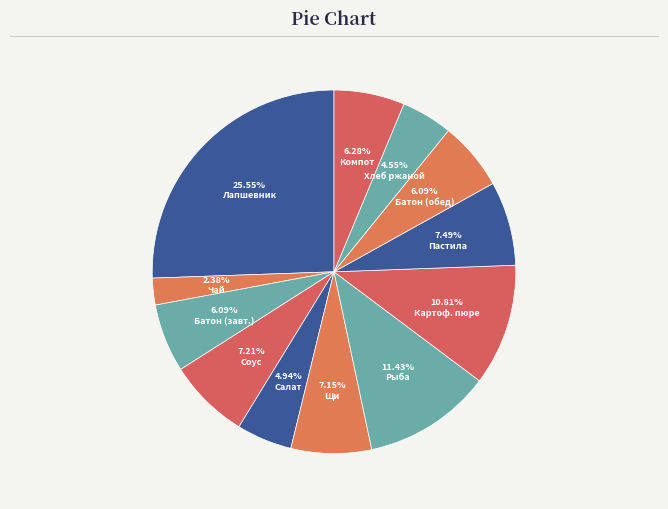

To the nearest percent, what is the average slice percentage?

8%